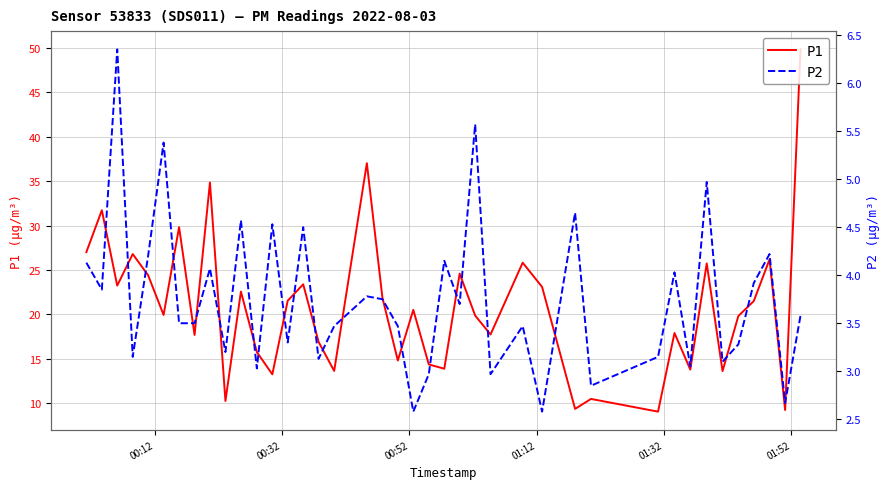

True or false: P1 has more than 2 interior local peaks.

True